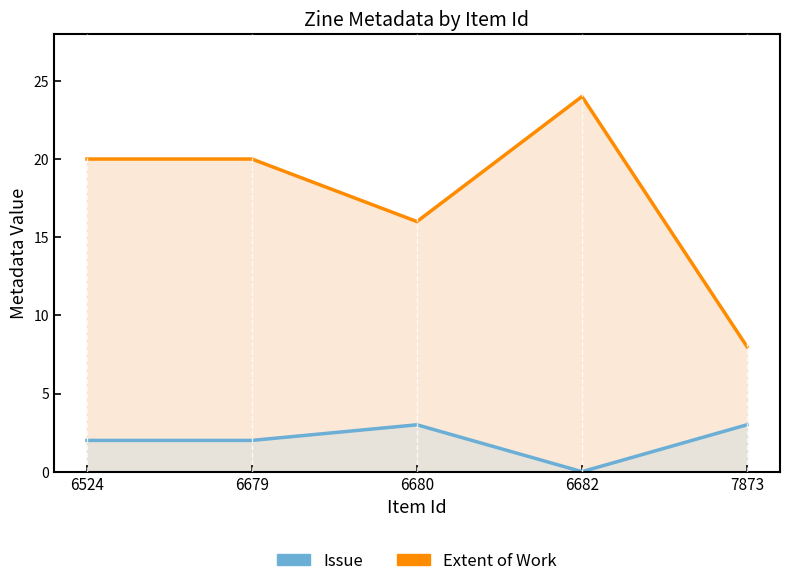

Reading right to left, what are all the values shown in this chart?

Extent of Work: 8	24	16	20	20
Issue: 3	0	3	2	2